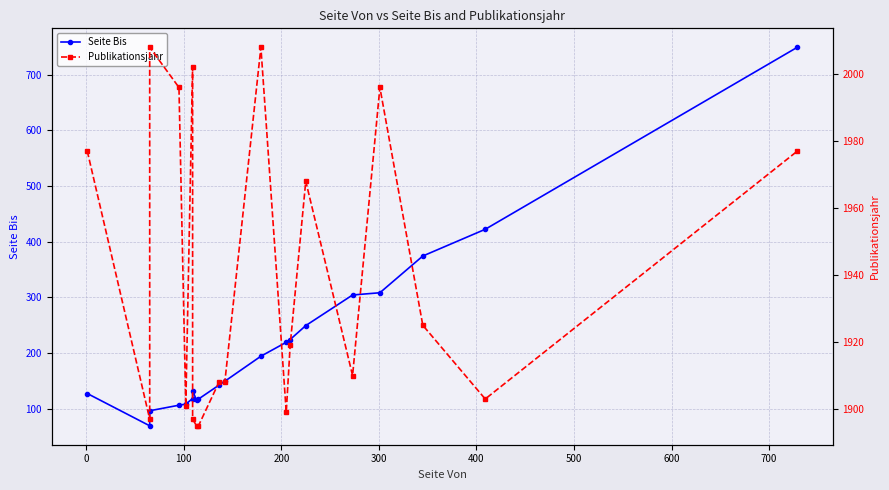

True or false: Seite Bis and Publikationsjahr cross at least once.

False